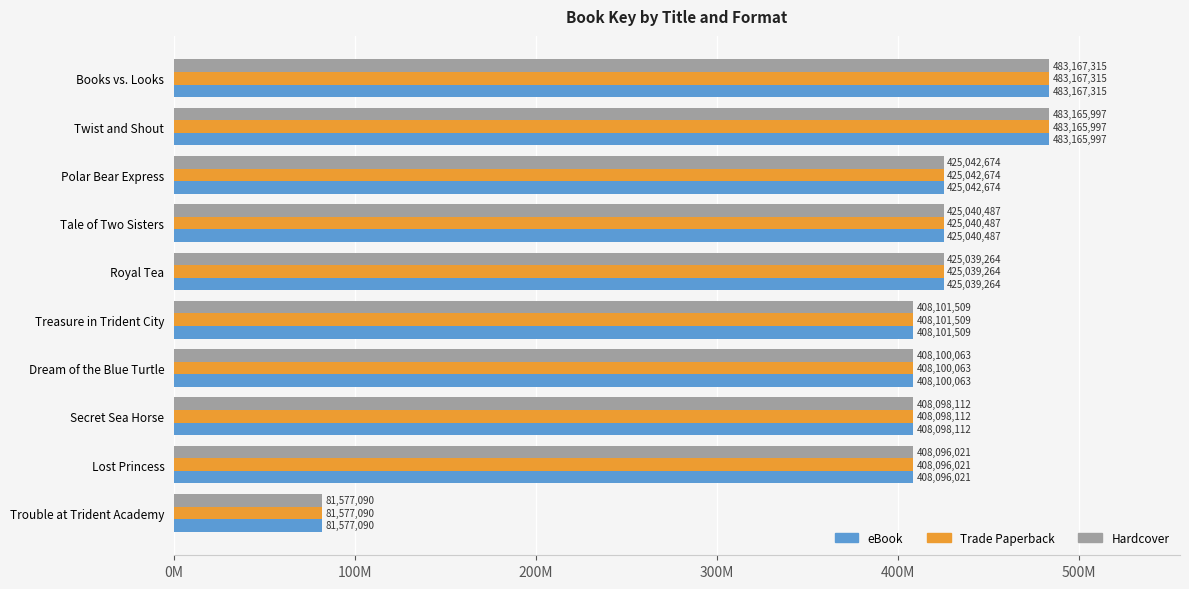

What are all the series names shown in the legend?

eBook, Trade Paperback, Hardcover